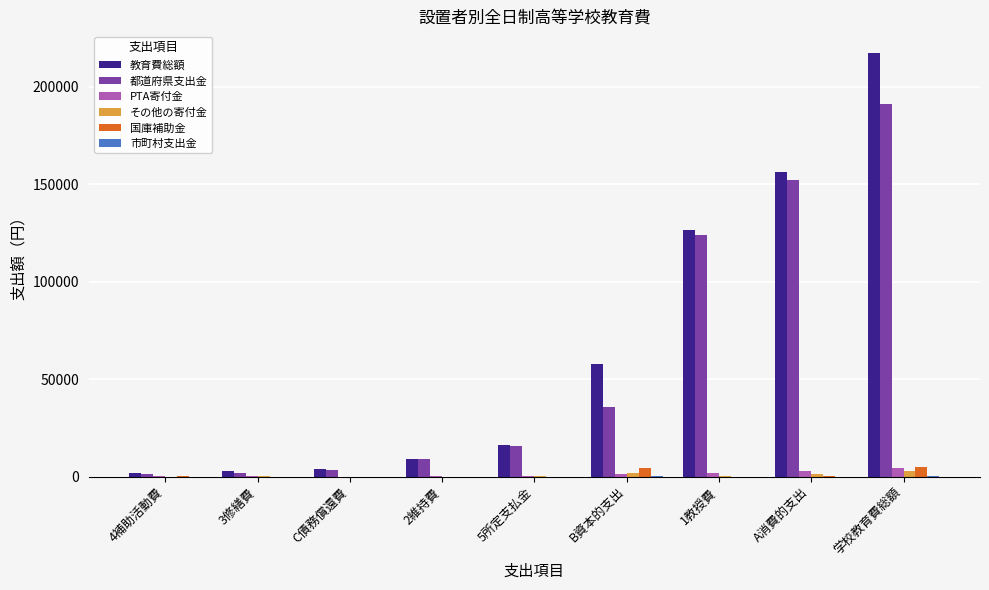

Which label corresponds to the largest value in the chart?

学校教育費総額